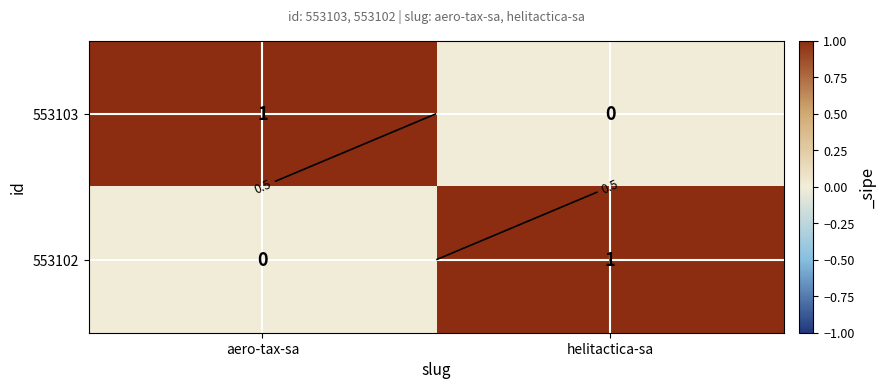

Which series has the largest total across all categories?

553103